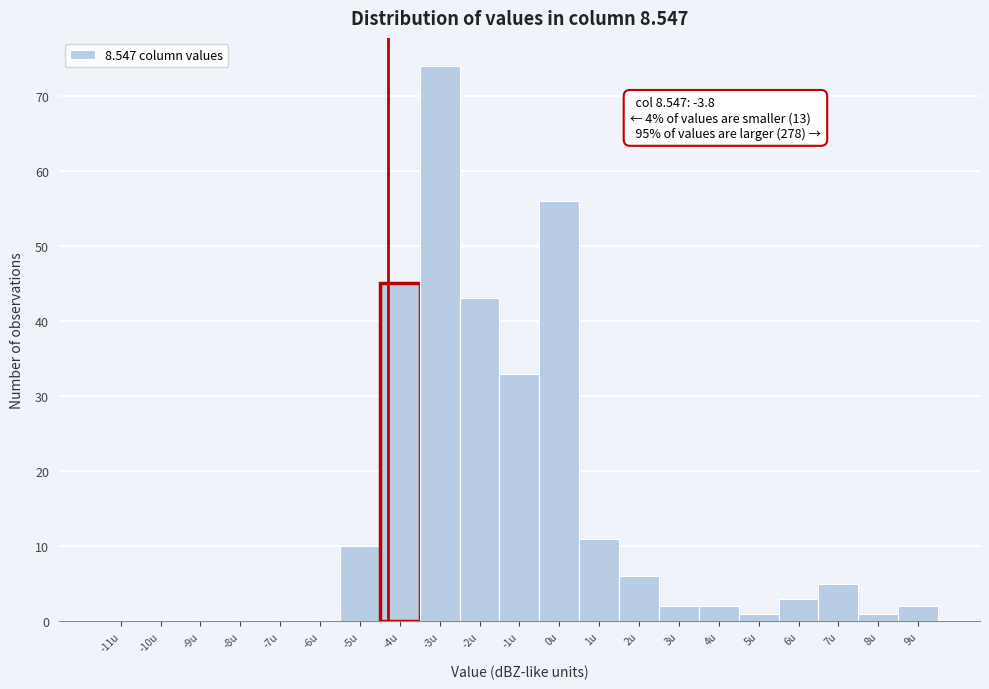

Reading left to right, what are all the values shown in this chart?

-11u=0	-10u=0	-9u=0	-8u=0	-7u=0	-6u=0	-5u=10	-4u=45	-3u=74	-2u=43	-1u=33	0u=56	1u=11	2u=6	3u=2	4u=2	5u=1	6u=3	7u=5	8u=1	9u=2